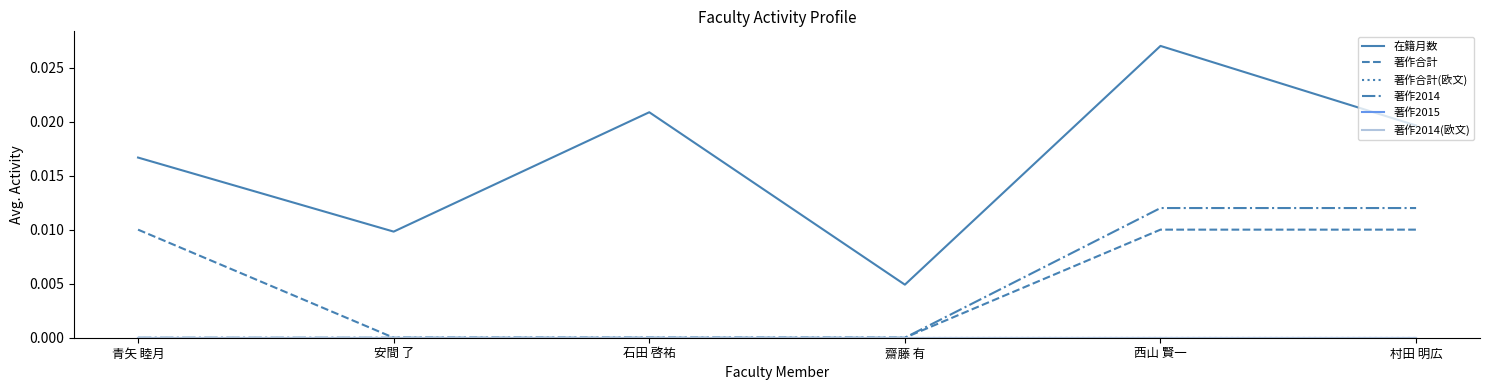

True or false: 在籍月数 has a value of 0.0 at 村田 明広.

True